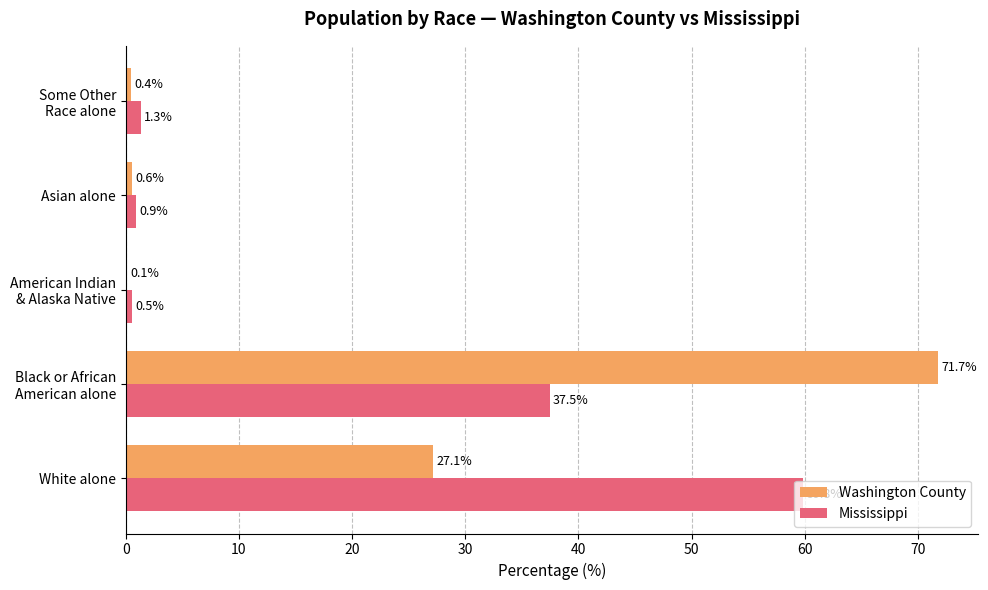

True or false: Mississippi has a value of 59.8 at White alone.

True